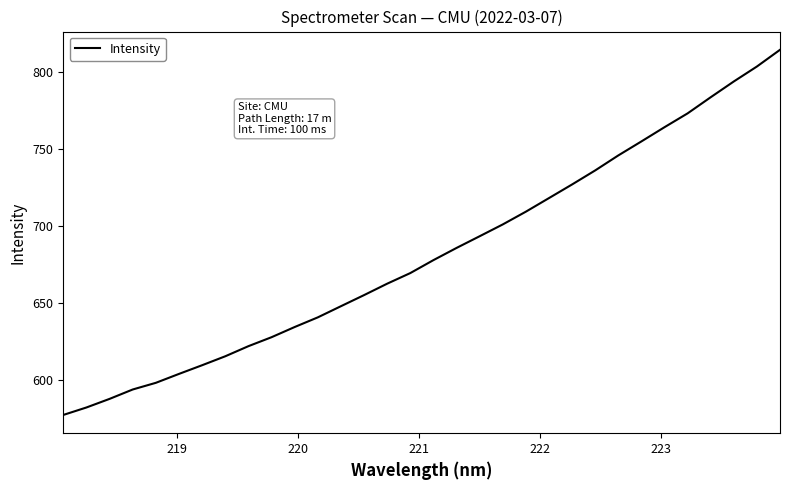

What is the smallest value displayed?

577.4